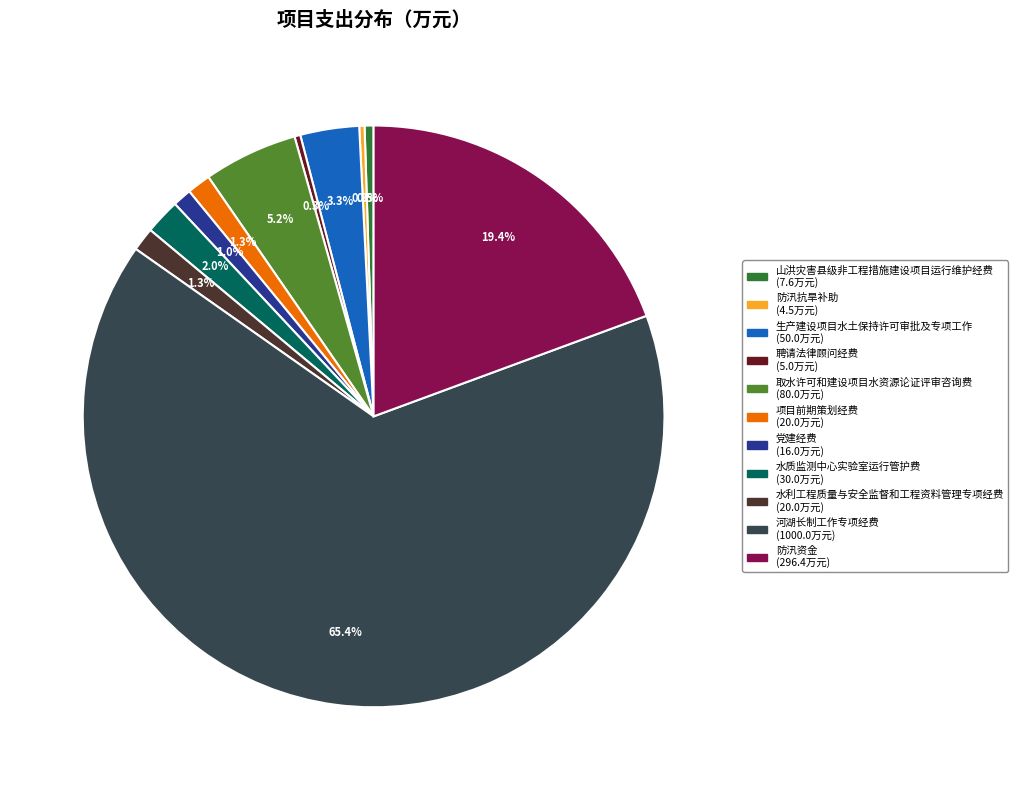

What portion of the pie excludes 聘请法律顾问经费 (5.0万元)?

99.7%